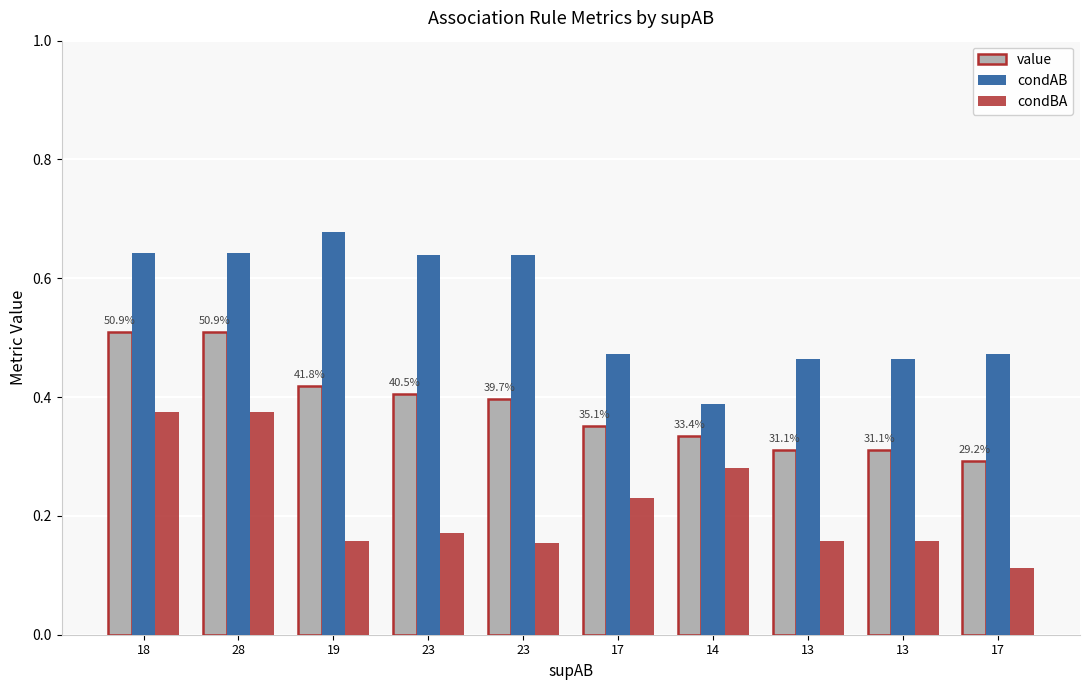

At how many categories does at least one series exceed 0?

10